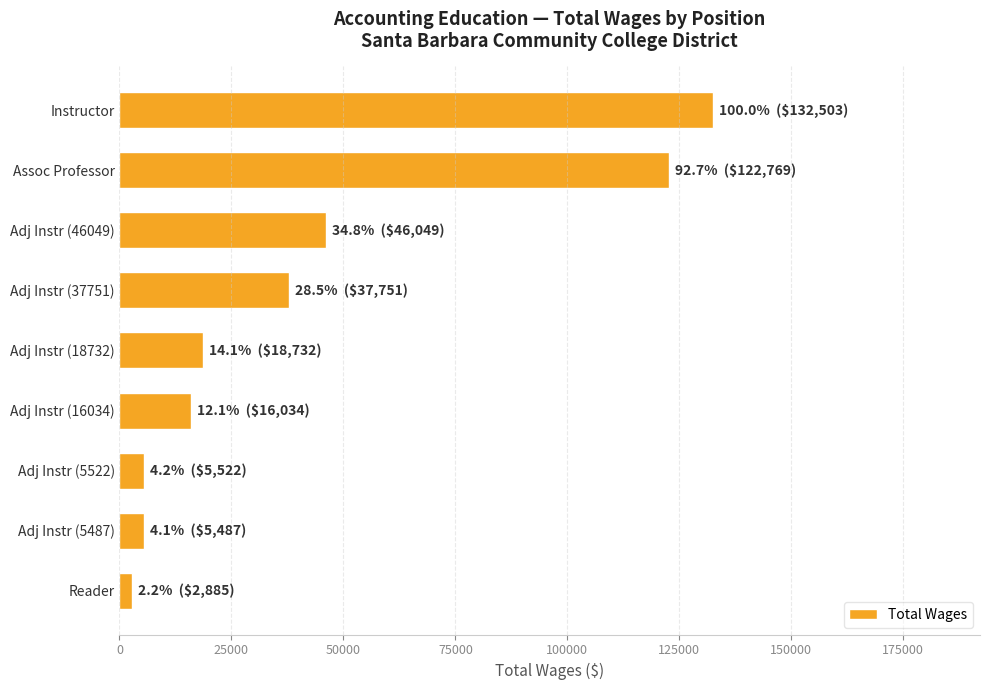

Are the bars grouped side by side (vs. stacked)?

No